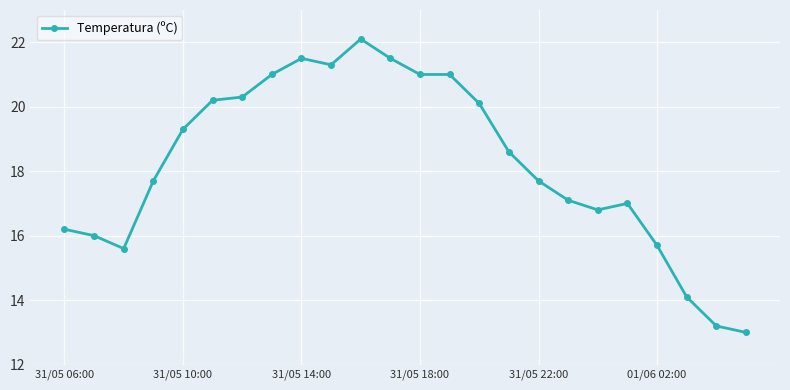

What is the greatest value displayed?

22.1